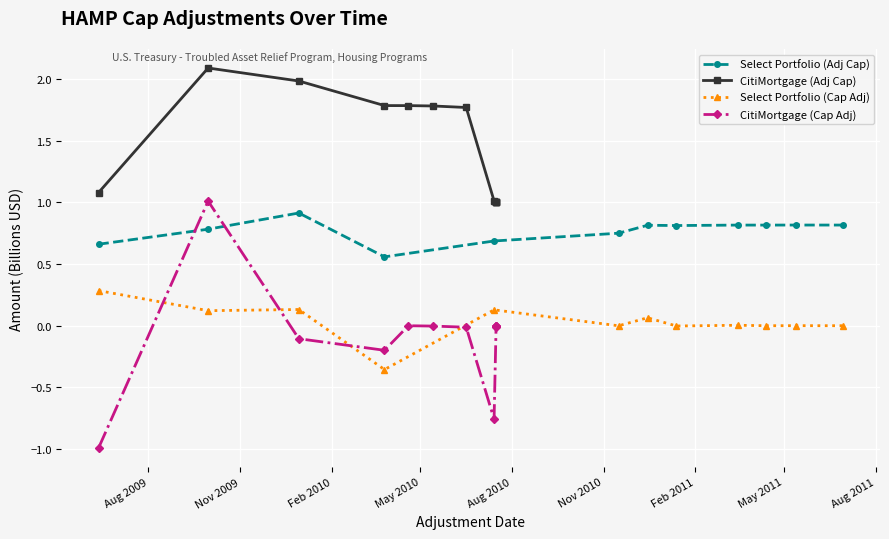

True or false: Select Portfolio (Adj Cap) has more than 0 points higher than both neighbors.

True